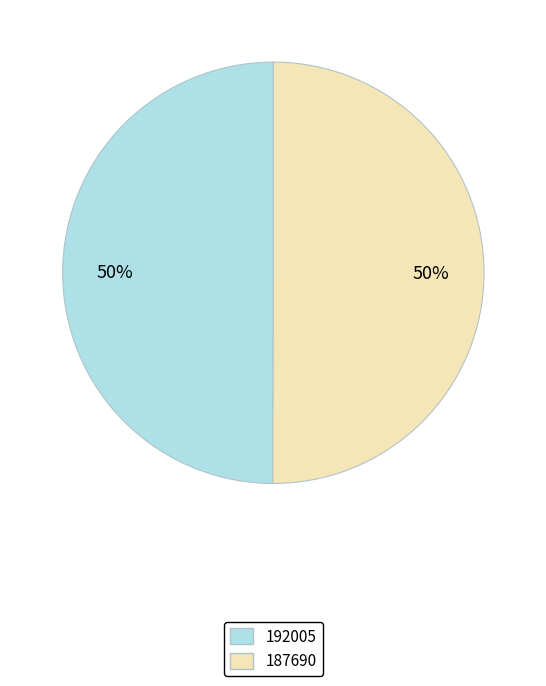

What is the ratio of the value at 192005 to the value at 187690?

1.0